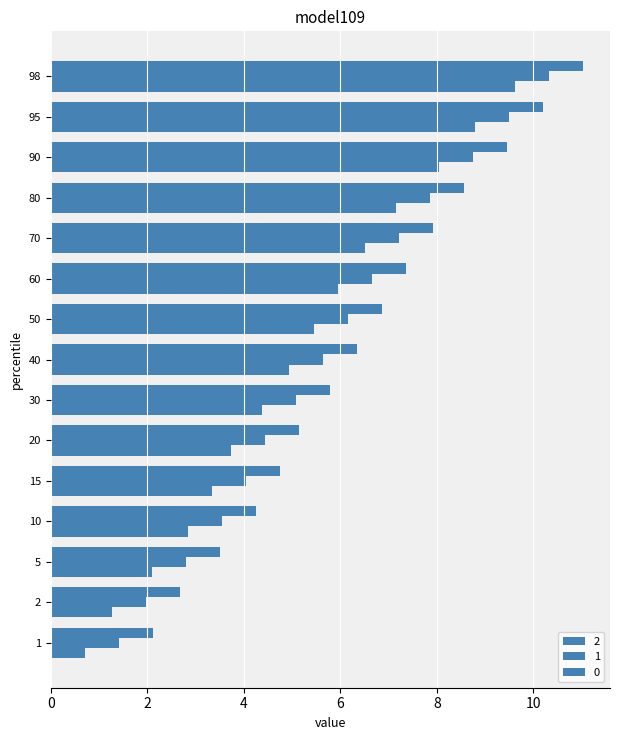

Reading left to right, transcribe all the data shown in this chart.

0: 1=2.1	2=2.7	5=3.5	10=4.2	15=4.7	20=5.1	30=5.8	40=6.3	50=6.9	60=7.4	70=7.9	80=8.6	90=9.5	95=10.2	98=11.0
1: 1=1.4	2=2.0	5=2.8	10=3.5	15=4.0	20=4.4	30=5.1	40=5.6	50=6.2	60=6.7	70=7.2	80=7.9	90=8.8	95=9.5	98=10.3
2: 1=0.7	2=1.3	5=2.1	10=2.8	15=3.3	20=3.7	30=4.4	40=4.9	50=5.4	60=6.0	70=6.5	80=7.2	90=8.1	95=8.8	98=9.6